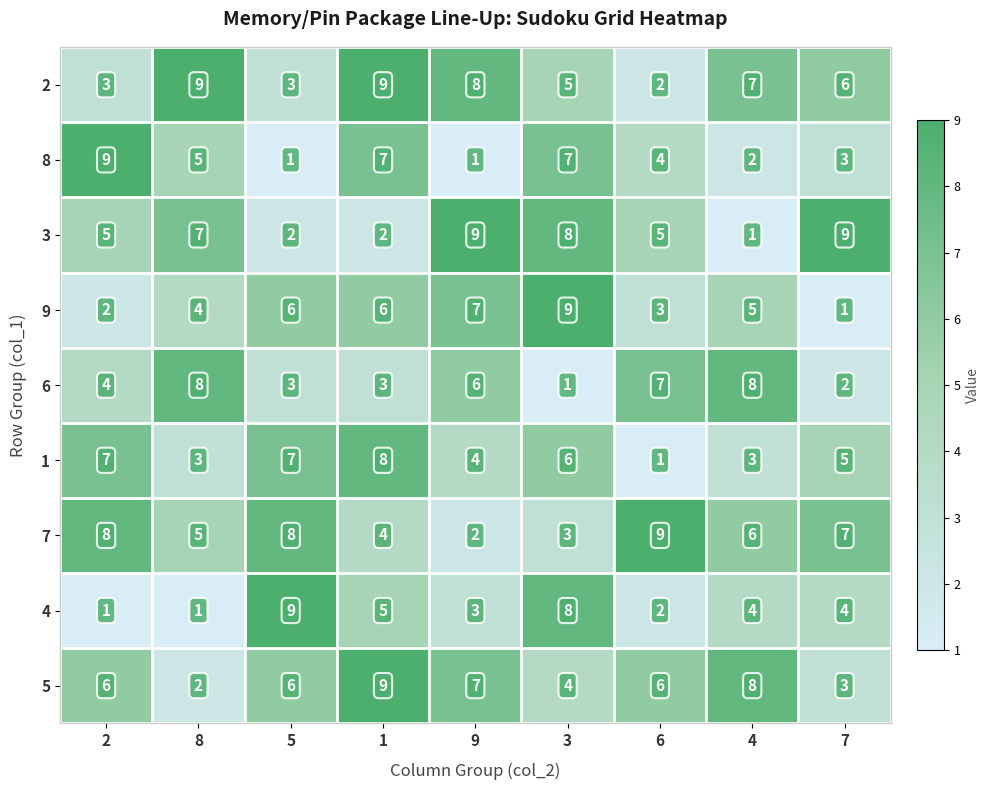

Count the number of categories in the chart.

9